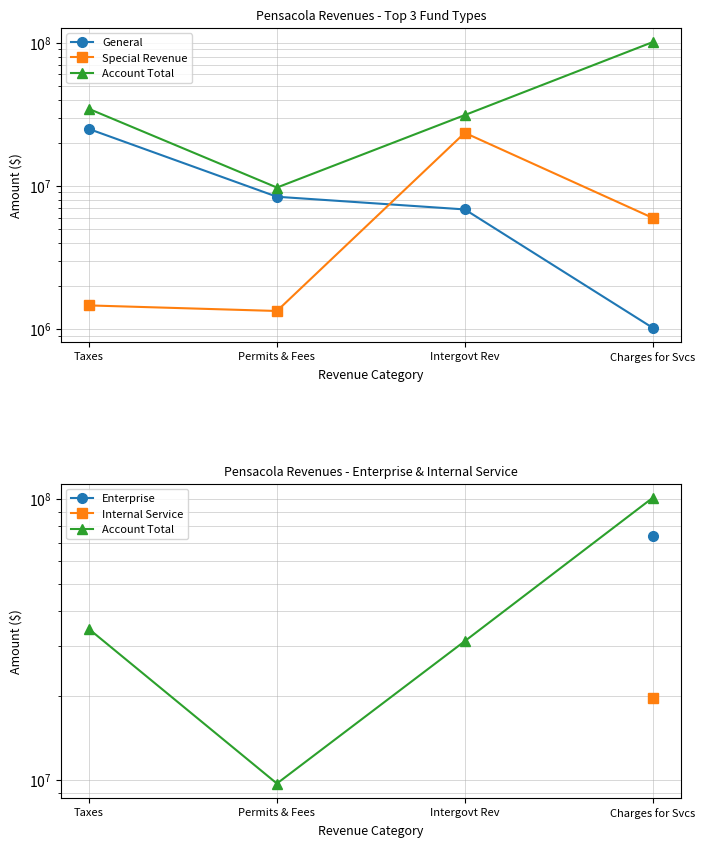

At which label does Account Total first exceed 34459795?

Charges for Svcs